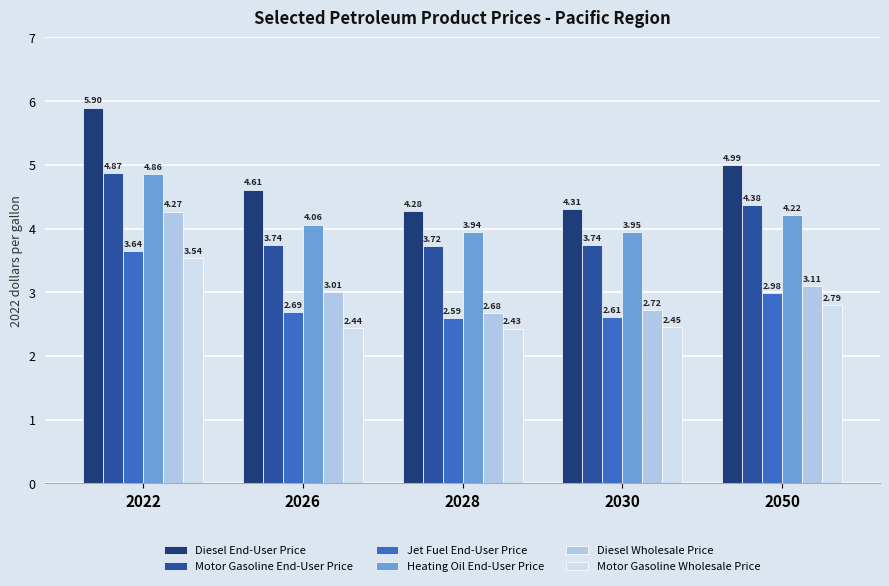

What is the difference between the maximum and minimum values in the Heating Oil End-User Price series?

0.9